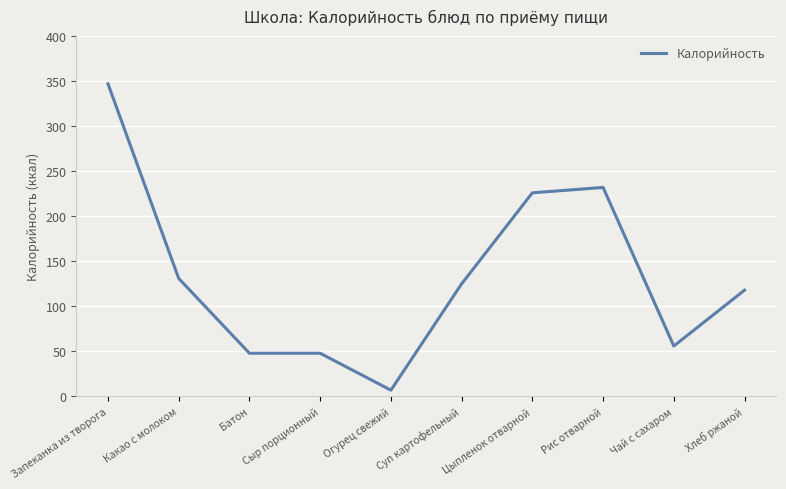

Does the chart display data point markers on the line(s)?

No